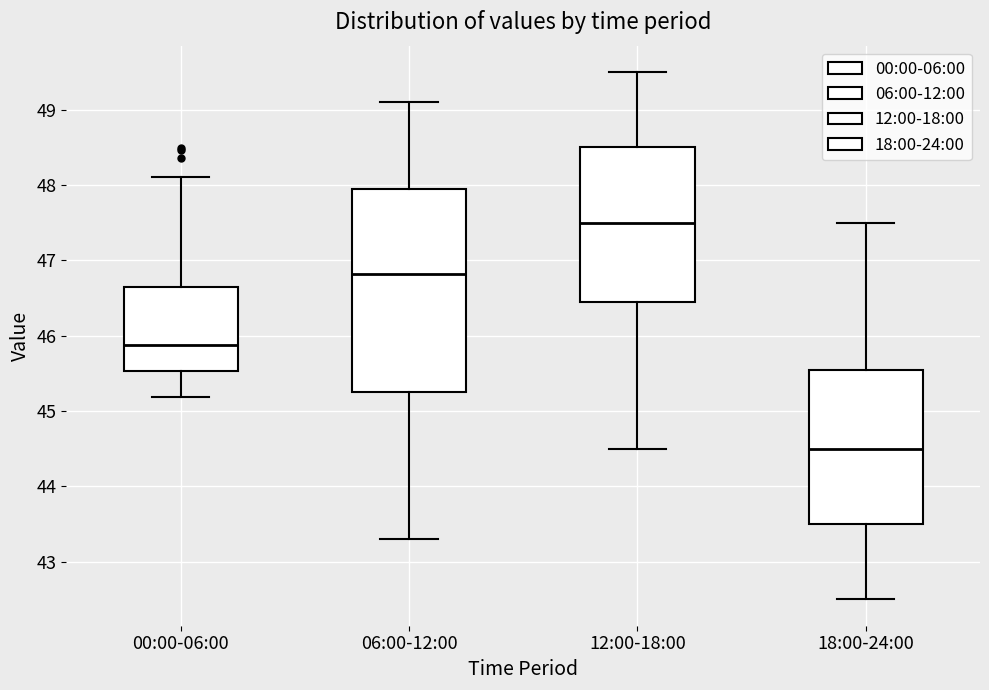

Reading left to right, read every box against the y-axis: the position of its median line, the range the box covers, and the ends of its whiskers. The values are not printed on the chart, so give them approximately, as read against the axis.

00:00-06:00: median 45.9, box 45.5 to 46.7, whiskers 45.2 to 48.1
06:00-12:00: median 46.8, box 45.3 to 48.0, whiskers 43.3 to 49.1
12:00-18:00: median 47.5, box 46.5 to 48.5, whiskers 44.5 to 49.5
18:00-24:00: median 44.5, box 43.5 to 45.6, whiskers 42.5 to 47.5